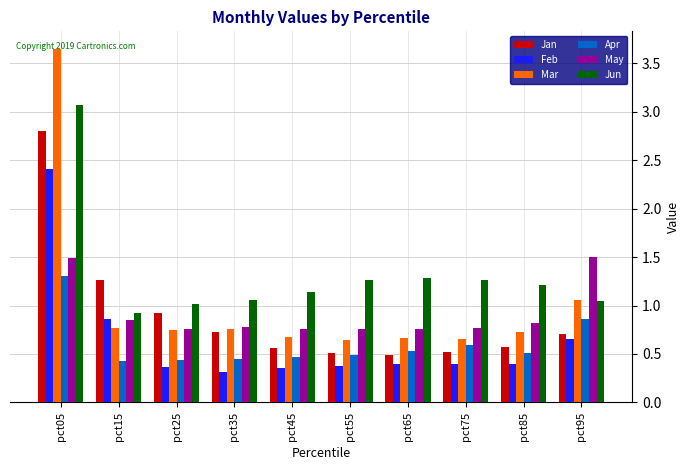

List the series in order of their peak value, lowest first.

Apr, May, Feb, Jan, Jun, Mar